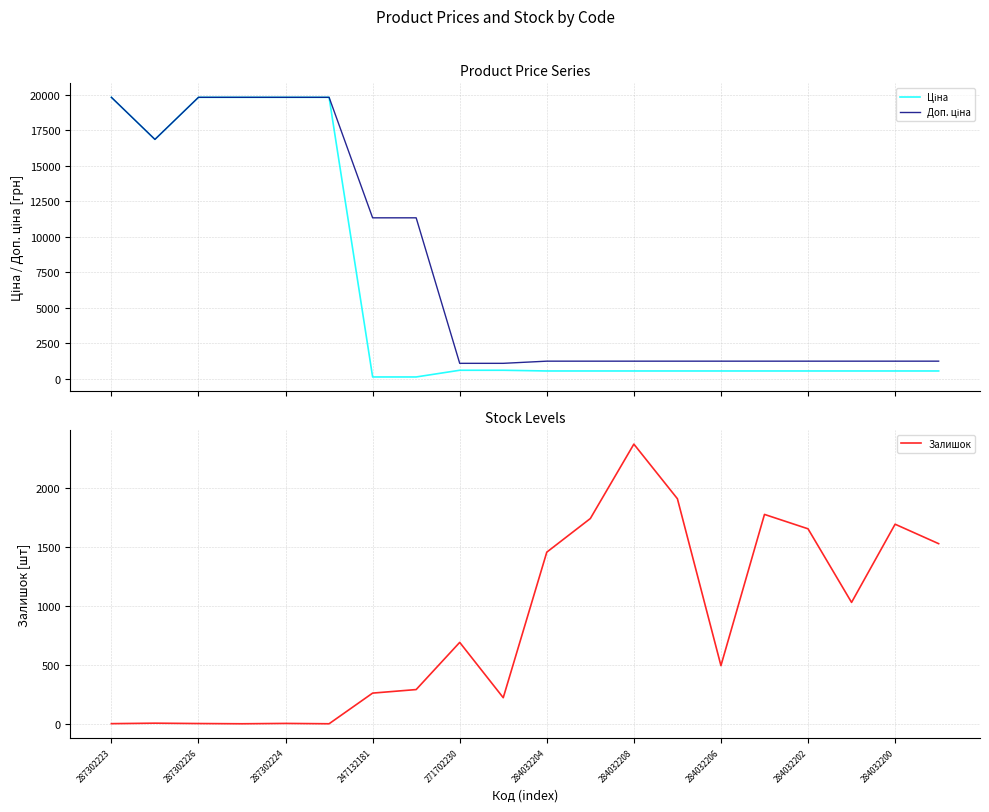

Rank the series by their maximum value, from lowest to highest.

Залишок, Ціна, Доп. ціна